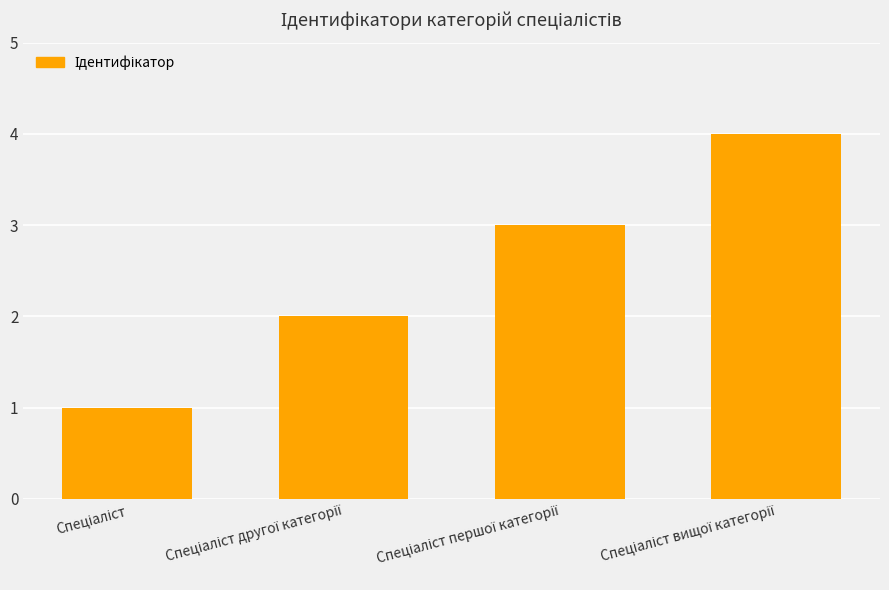

What is the difference between the maximum and minimum values?

3